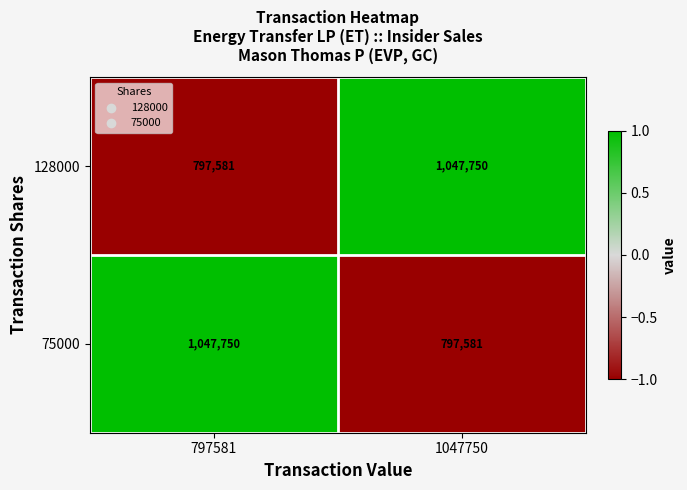

Reading left to right, extract all data points from this chart.

128000: 797581	1047750
75000: 1047750	797581